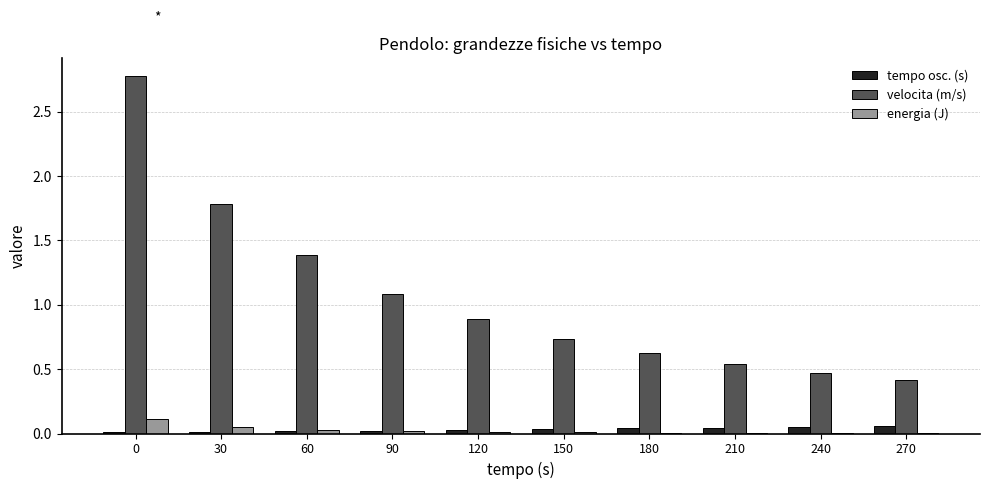

The energia (J) series shows 0.0 at 150. True or false?

True